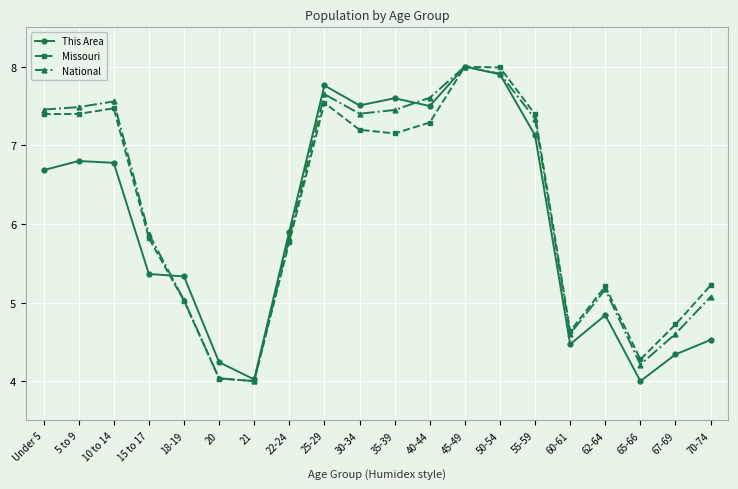

True or false: National and This Area cross at least once.

True